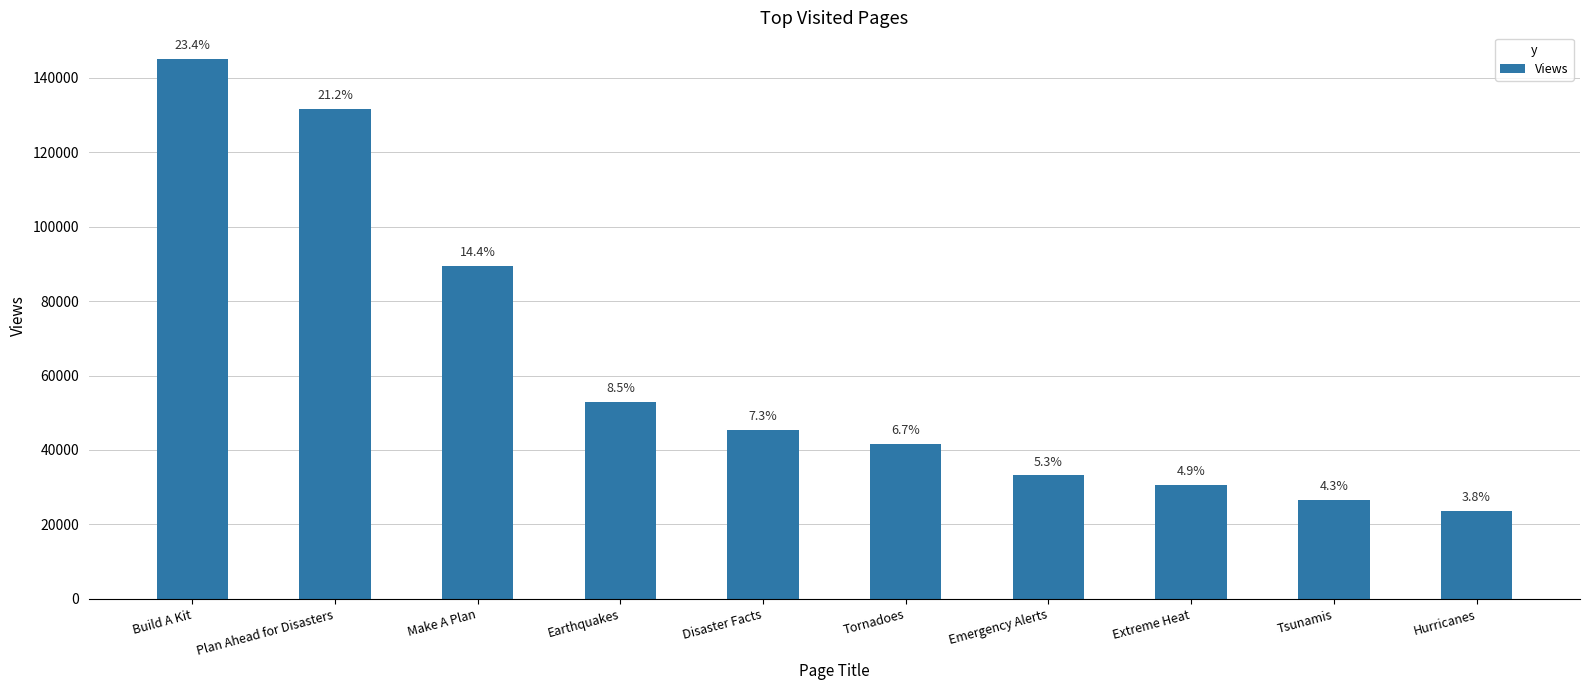

How many bars are there in total?

10